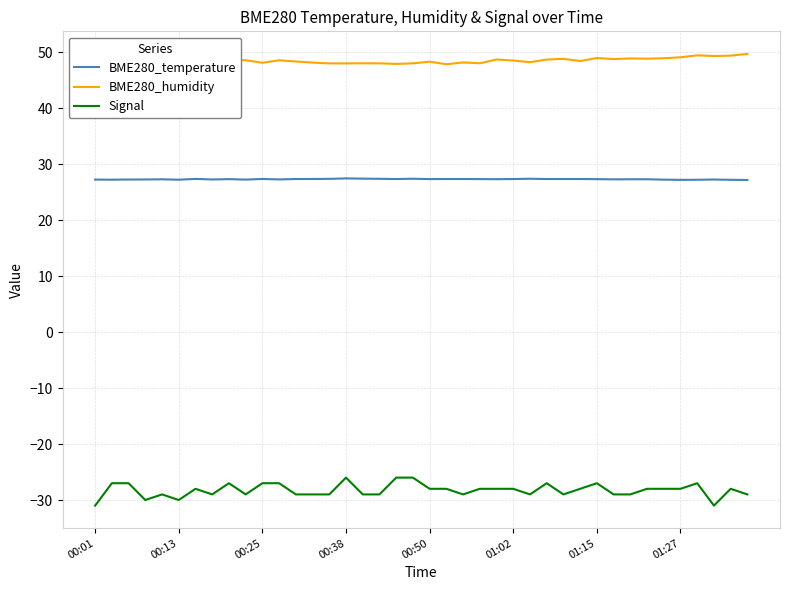

Which series has the largest total across all categories?

BME280_humidity